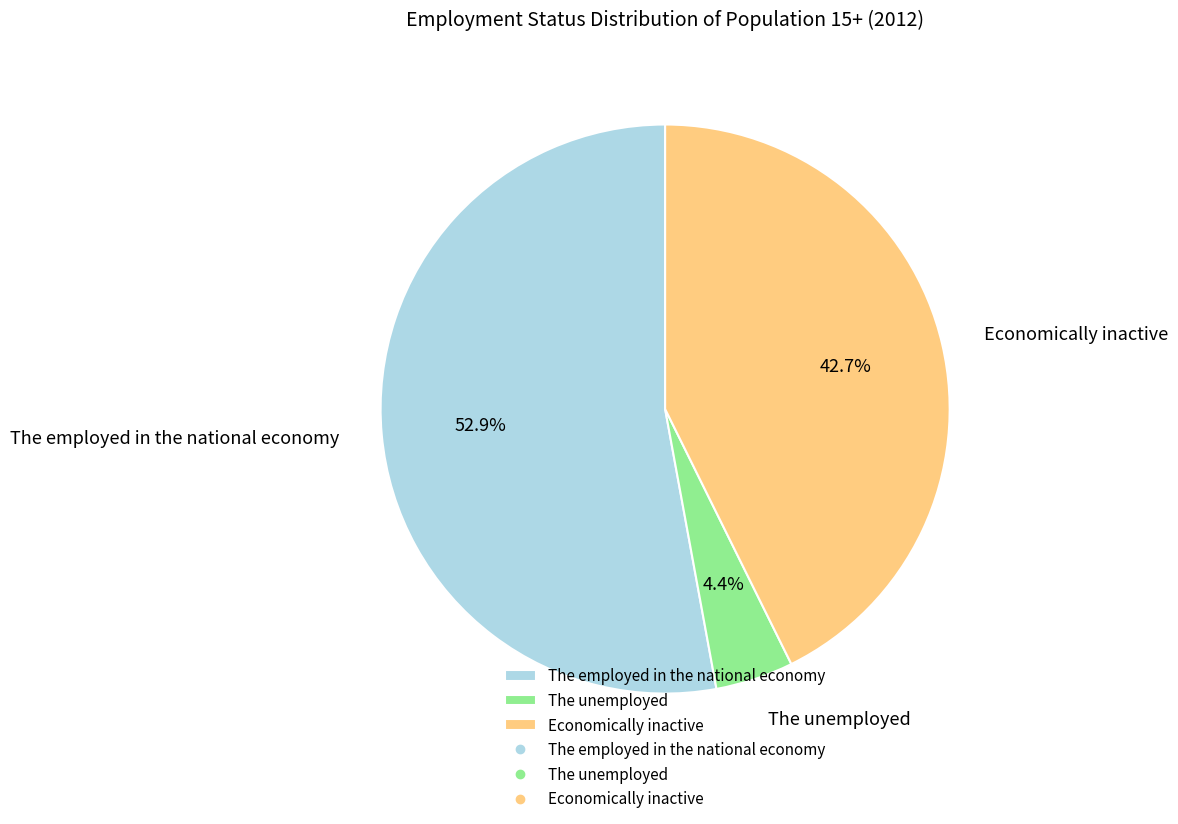

Which category has the smallest portion of the pie?

The unemployed